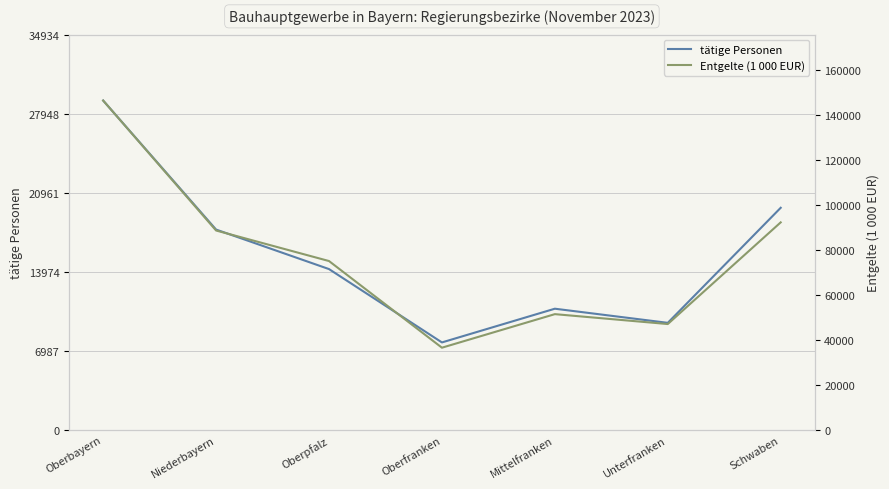

At which category does Entgelte (1 000 EUR) reach its first local valley?

Oberfranken